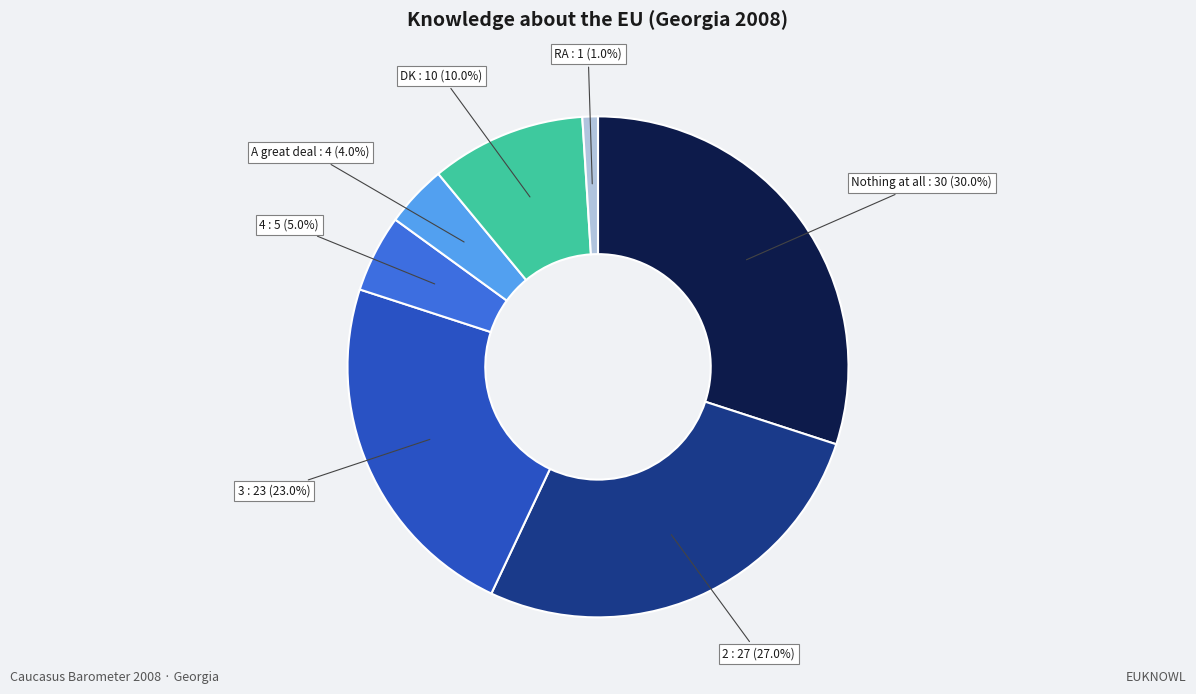

Which slice is the largest?

Nothing at all